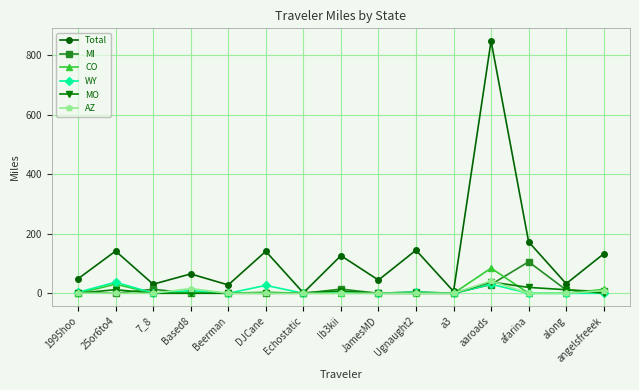

What is the average value of the AZ series?

4.4